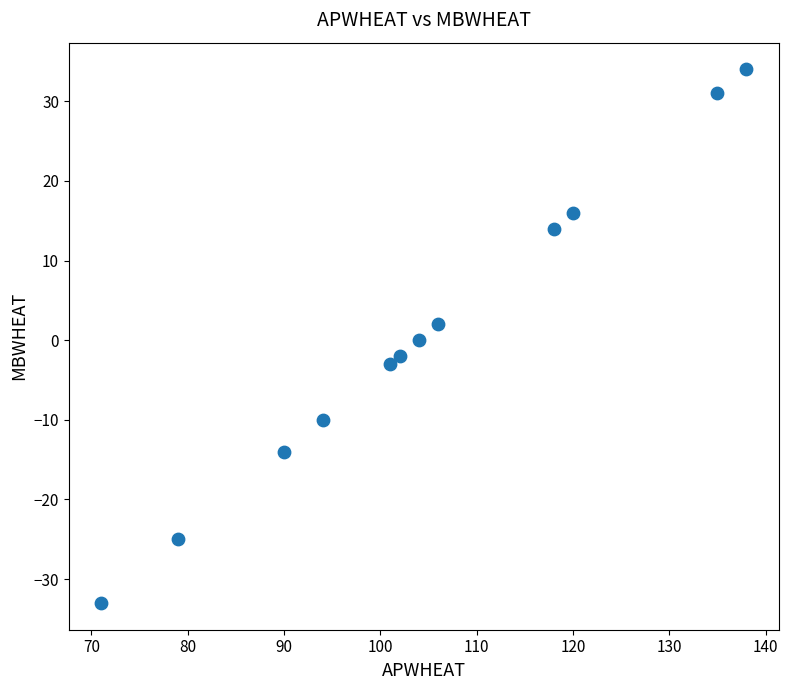

What is the range of Y values (max minus min)?

67